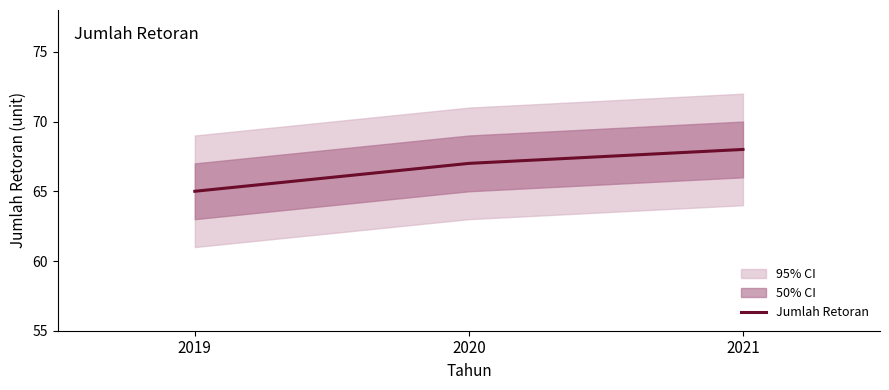

How many lines are shown in the chart?

1